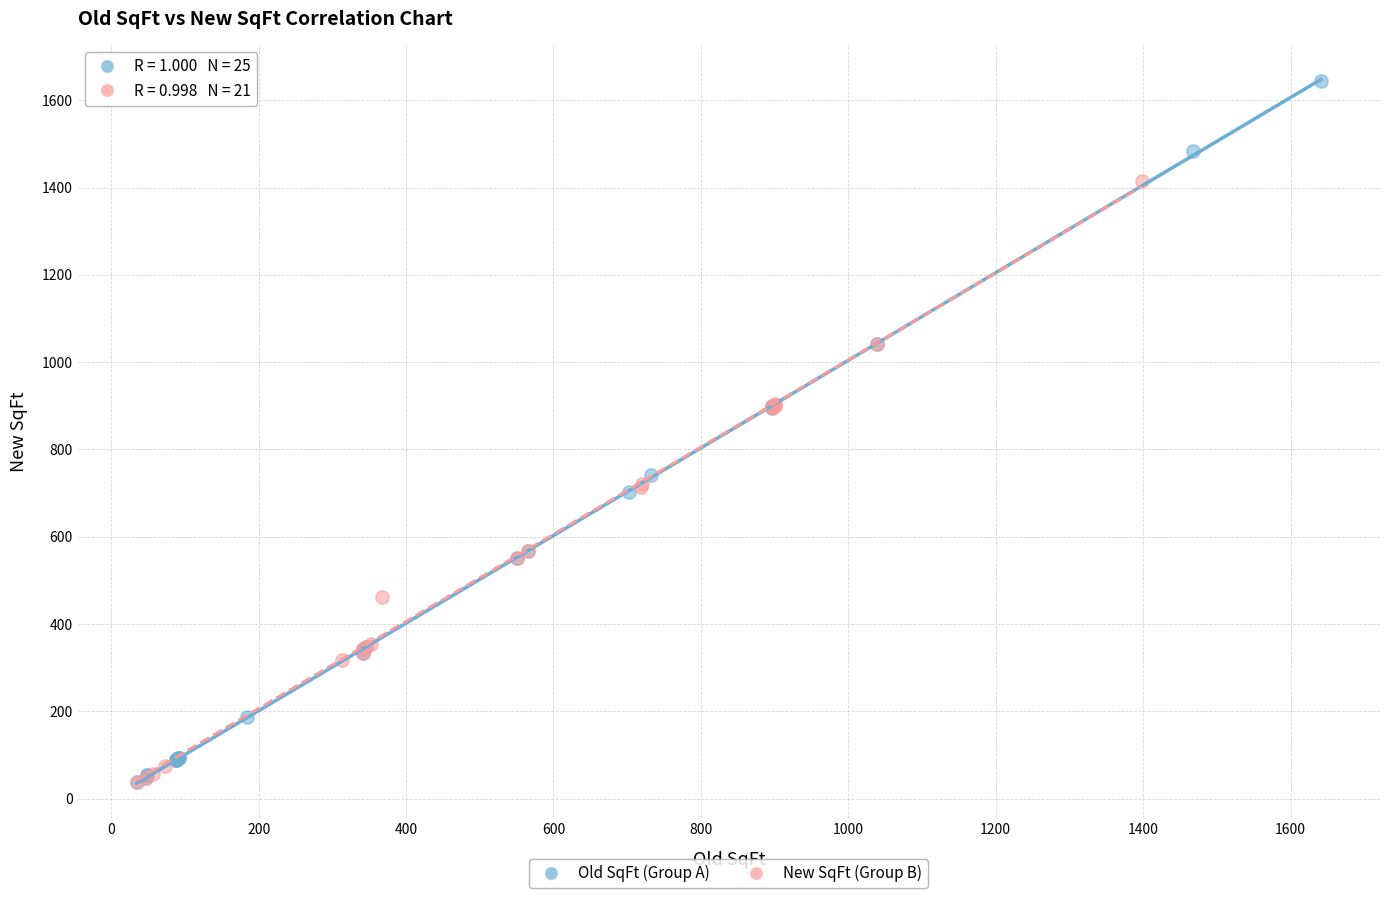

Which series contains the highest Y value?

Old SqFt (Group A)